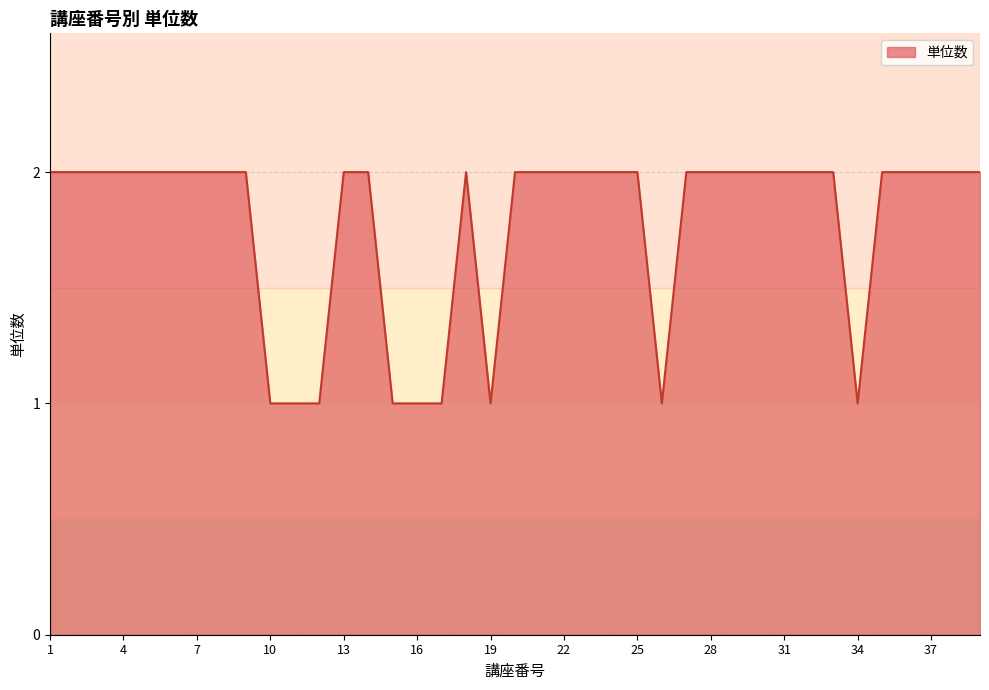

At which category does the data reach its first local peak?

18